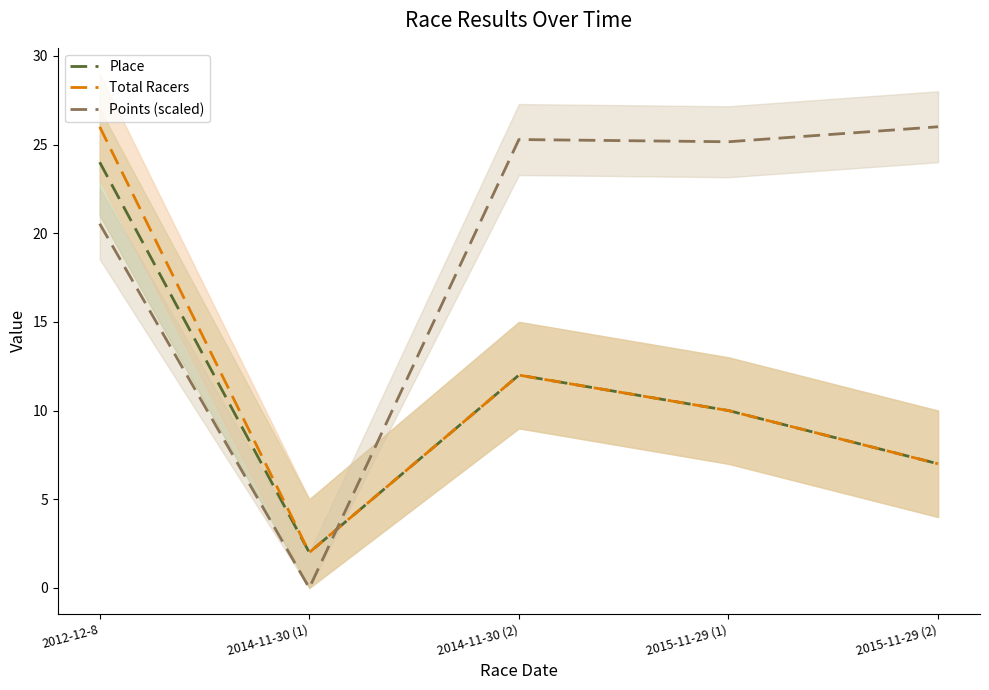

Rank the series by their maximum value, from lowest to highest.

Place, Total Racers, Points (scaled)